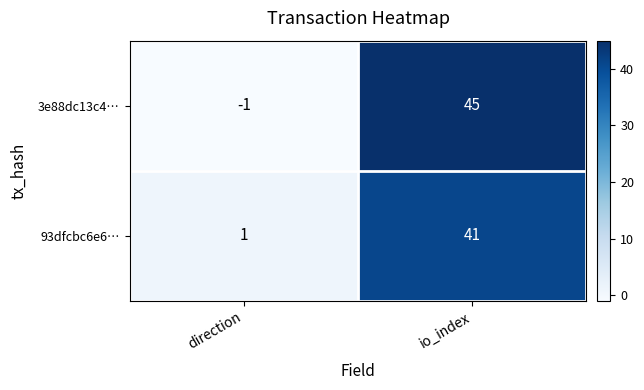

Is it true that 3e88dc13c4… equals 0 at direction?

False